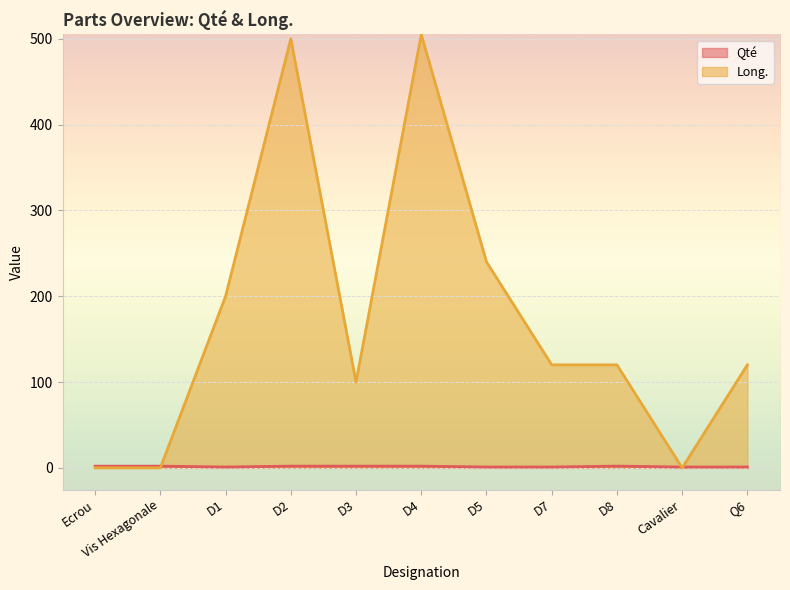

Reading left to right, extract all data points from this chart.

Qté: 2	2	1	2	2	2	1	1	2	1	1
Long.: 0	0	200	500	100	505	240	120	120	0	120